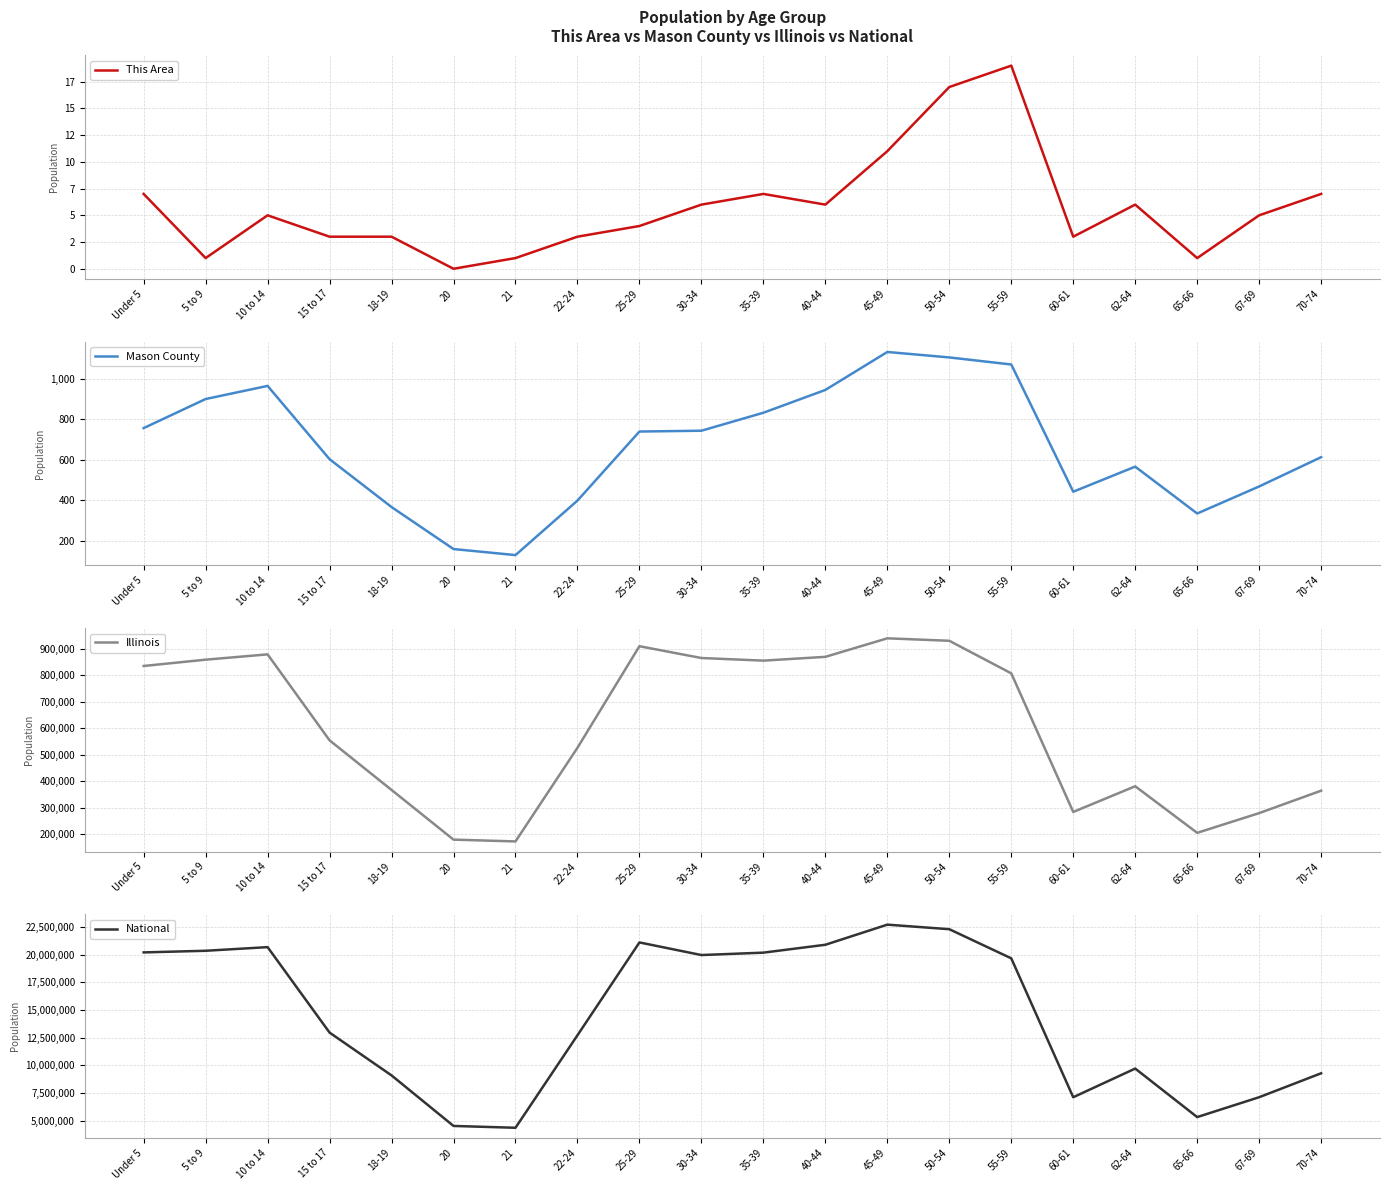

At which label is Mason County closest to 631?

70-74